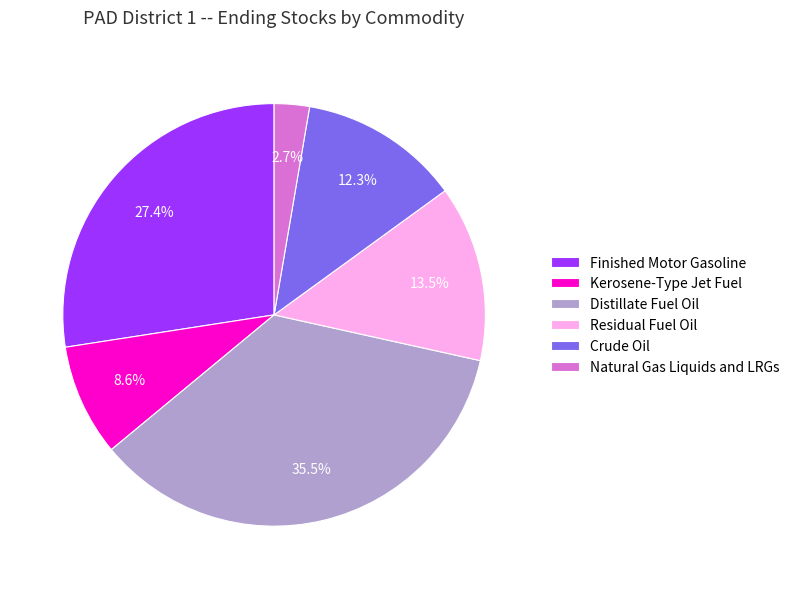

Which category has the smallest portion of the pie?

Natural Gas Liquids and LRGs